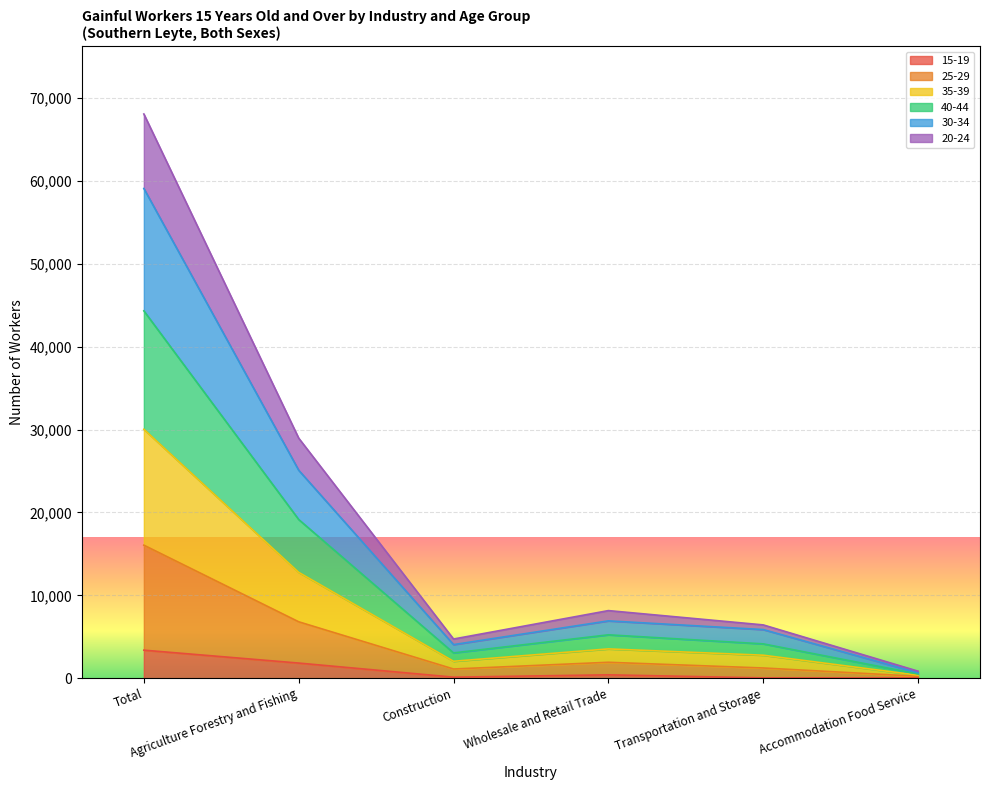

What are all the series names shown in the legend?

15-19, 25-29, 35-39, 40-44, 30-34, 20-24